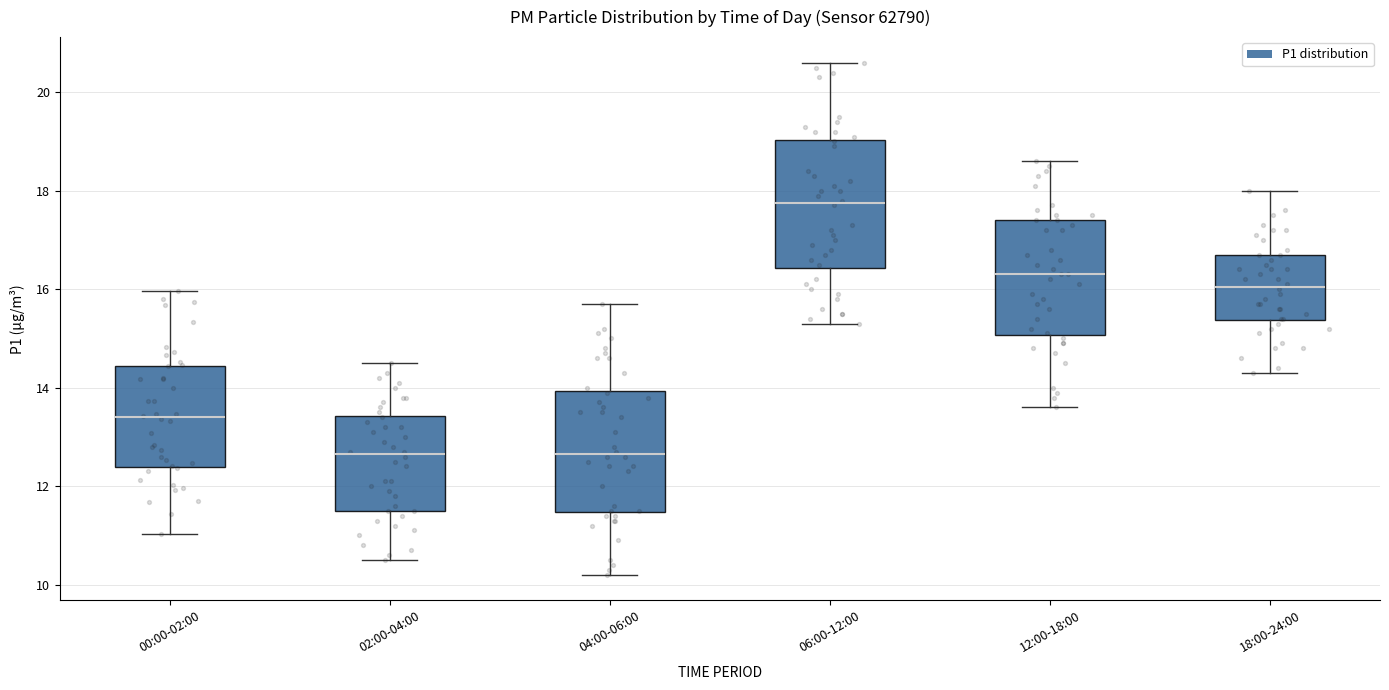

Where is the lower edge of the box for 18:00-24:00 on the y-axis? The values are not printed on the chart, so give them approximately, as read against the axis.

15.4